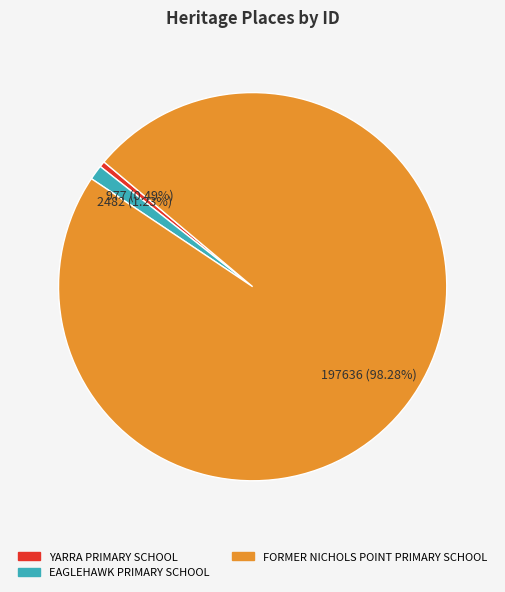

Is it true that FORMER NICHOLS POINT PRIMARY SCHOOL is 98% of the pie?

True